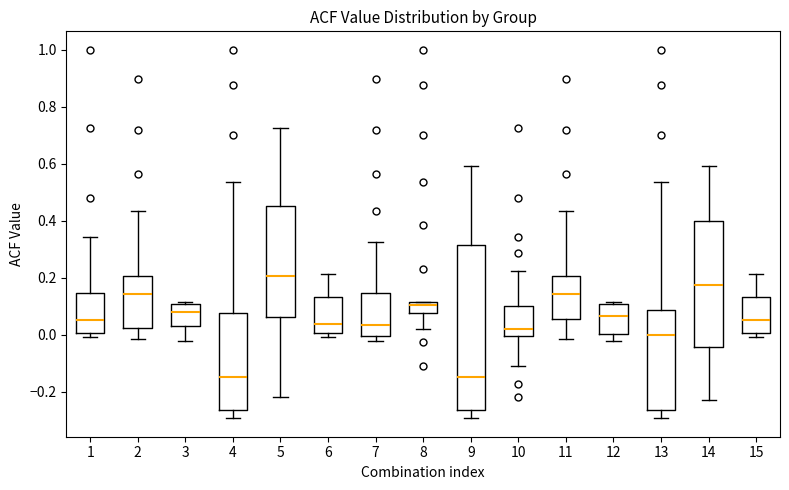

Reading left to right, read every box against the y-axis: the position of its median line, the range the box covers, and the ends of its whiskers. The values are not printed on the chart, so give them approximately, as read against the axis.

1: median 0.06, box 0.00 to 0.14, whiskers 0.00 (just below the box's lower edge) to 0.34
2: median 0.14, box 0.02 to 0.20, whiskers -0.02 to 0.44
3: median 0.08, box 0.02 to 0.10, whiskers -0.02 to 0.12
4: median -0.14, box -0.26 to 0.08, whiskers -0.30 to 0.54
5: median 0.20, box 0.06 to 0.46, whiskers -0.22 to 0.72
6: median 0.04, box 0.00 to 0.14, whiskers 0.00 (just below the box's lower edge) to 0.22
7: median 0.04, box 0.00 to 0.14, whiskers -0.02 to 0.32
8: median 0.10, box 0.08 to 0.12, whiskers 0.02 to 0.12
9: median -0.14, box -0.26 to 0.32, whiskers -0.30 to 0.60
10: median 0.02, box 0.00 to 0.10, whiskers -0.10 to 0.22
11: median 0.14, box 0.06 to 0.20, whiskers -0.02 to 0.44
12: median 0.06, box 0.00 to 0.10, whiskers -0.02 to 0.12
13: median 0.00, box -0.26 to 0.08, whiskers -0.30 to 0.54
14: median 0.18, box -0.04 to 0.40, whiskers -0.22 to 0.60
15: median 0.06, box 0.00 to 0.14, whiskers 0.00 (just below the box's lower edge) to 0.22